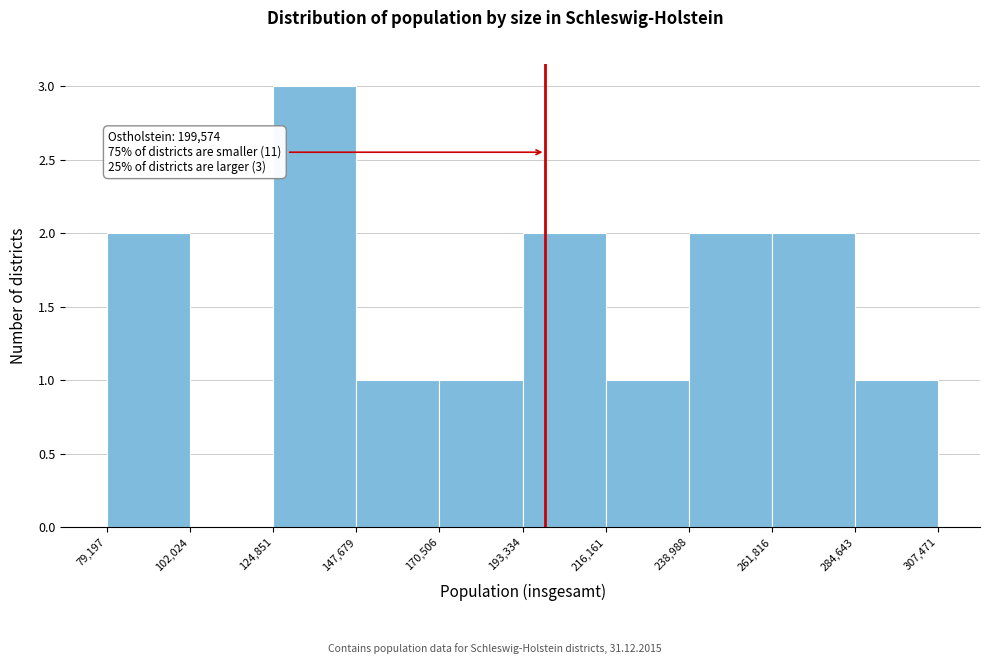

Over which range of the x-axis is the bar tallest?

124,851 to 147,679